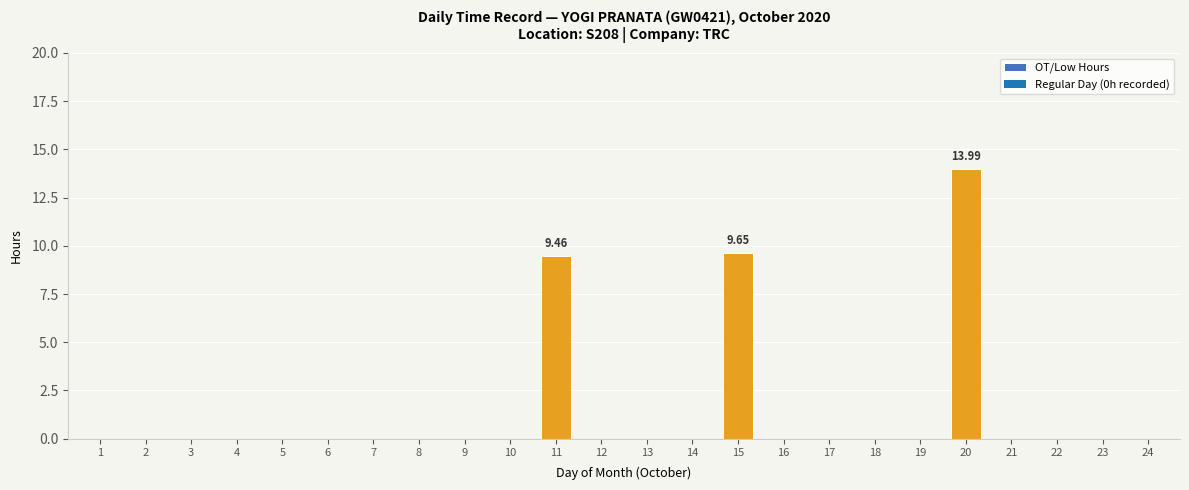

What is the maximum value shown in the chart?

14.0